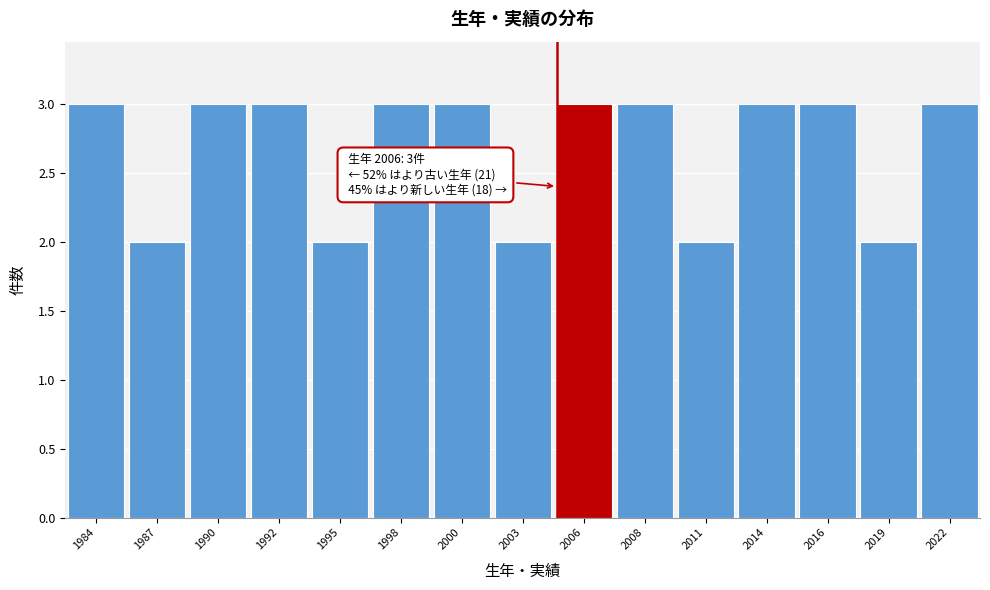

Reading right to left, extract all data points from this chart.

2022=3	2019=2	2016=3	2014=3	2011=2	2008=3	2006=3	2003=2	2000=3	1998=3	1995=2	1992=3	1990=3	1987=2	1984=3